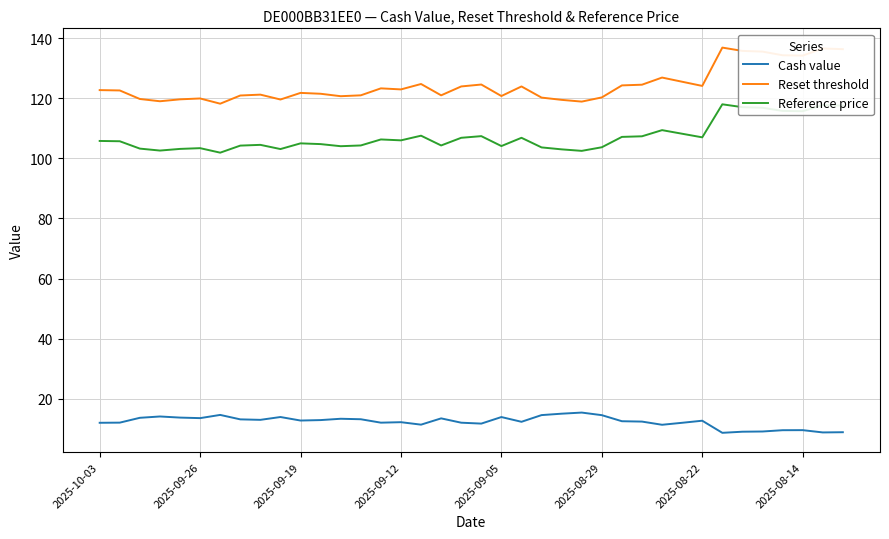

Which series has the largest total across all categories?

Reset threshold